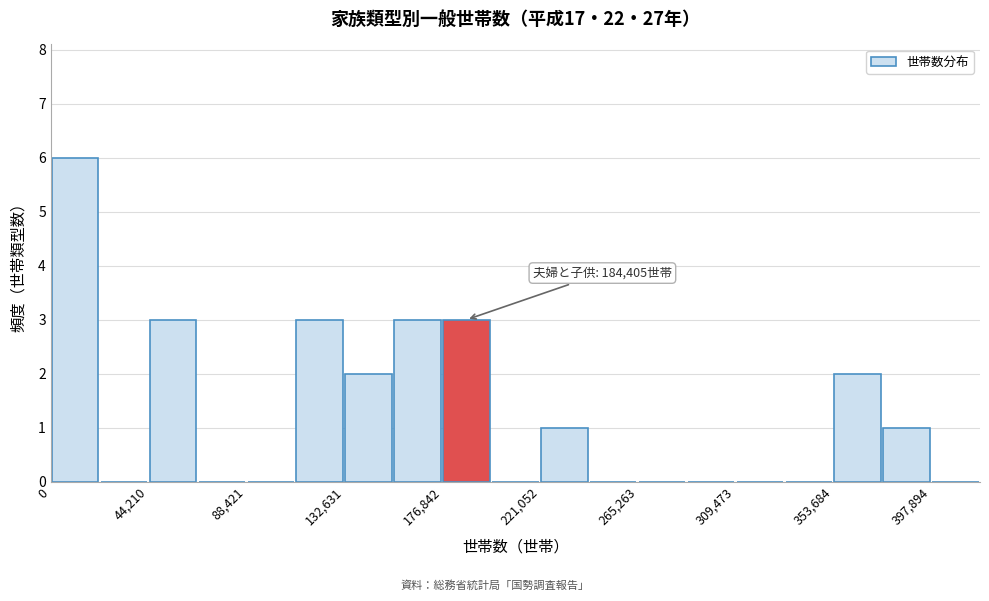

Which range on the x-axis has the tallest bar?

0 to 20000